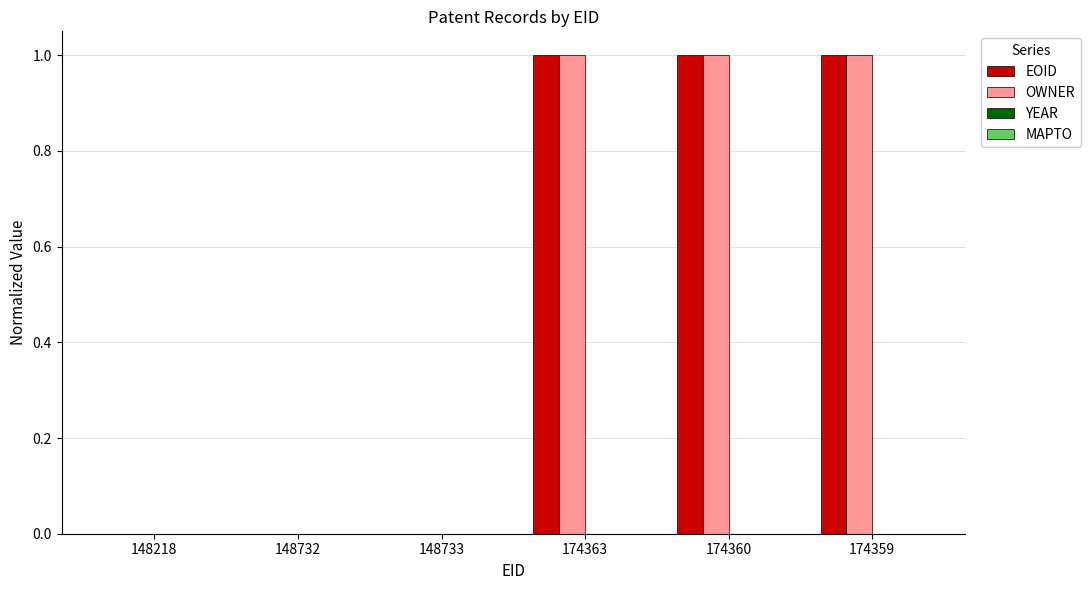

How many groups of bars are there?

6